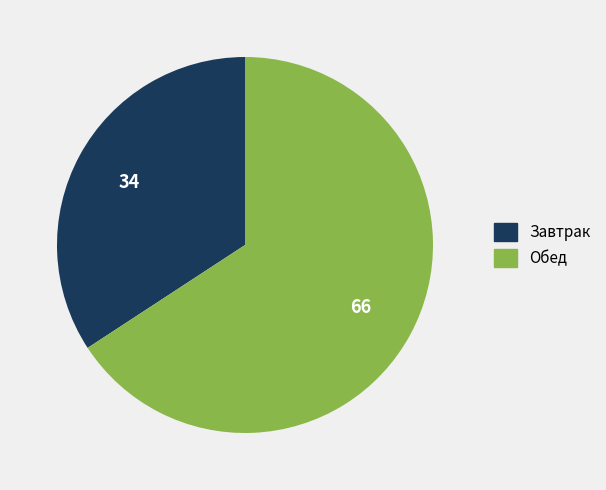

Which has a higher value, Завтрак or Обед?

Обед